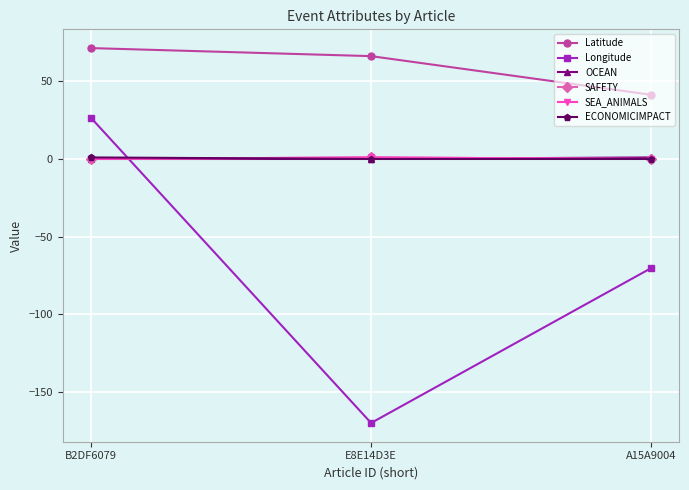

Between B2DF6079 and E8E14D3E, which series saw the biggest shift?

Longitude